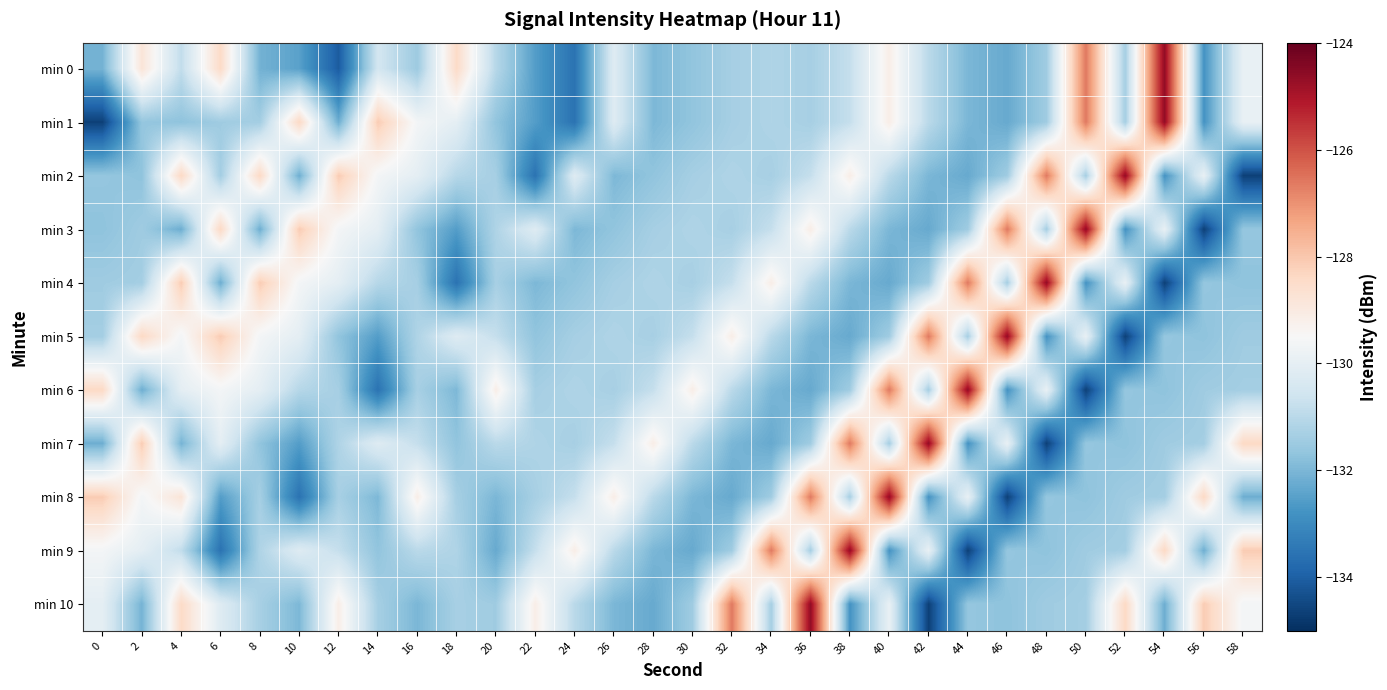

Between 34 and 16, which is larger?

34